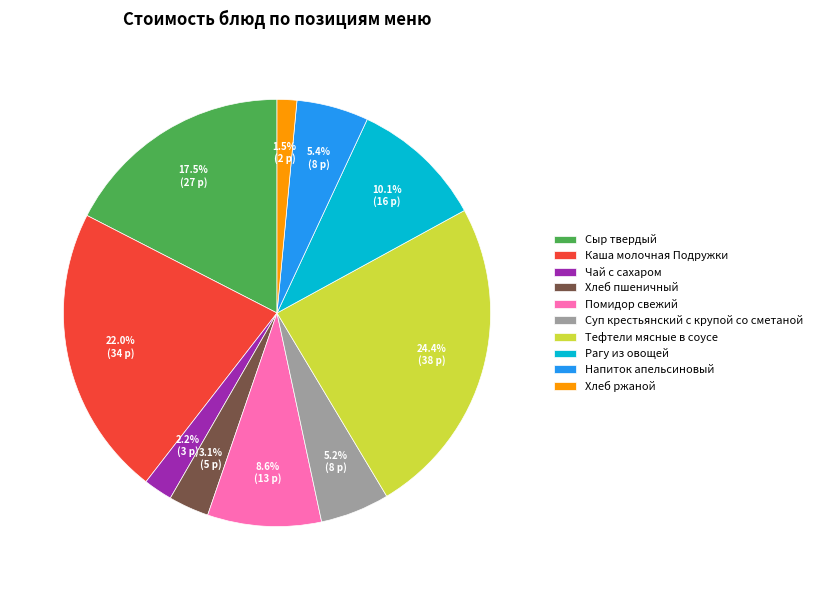

Is the sum of Рагу из овощей and Суп крестьянский с крупой со сметаной greater than half?

No